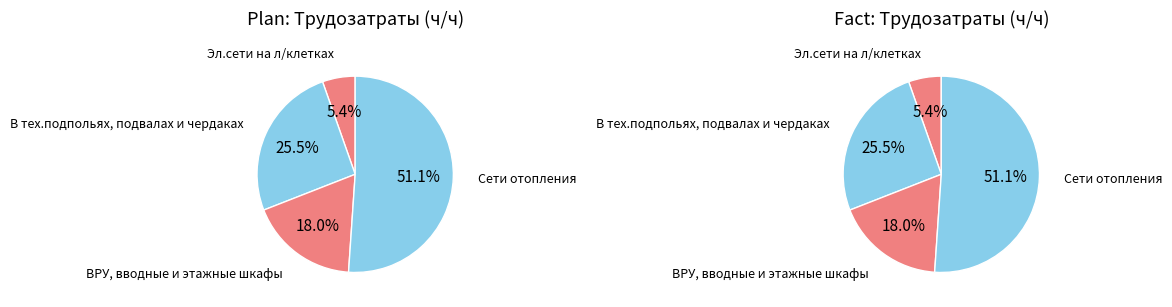

How many segments does this pie chart have?

4